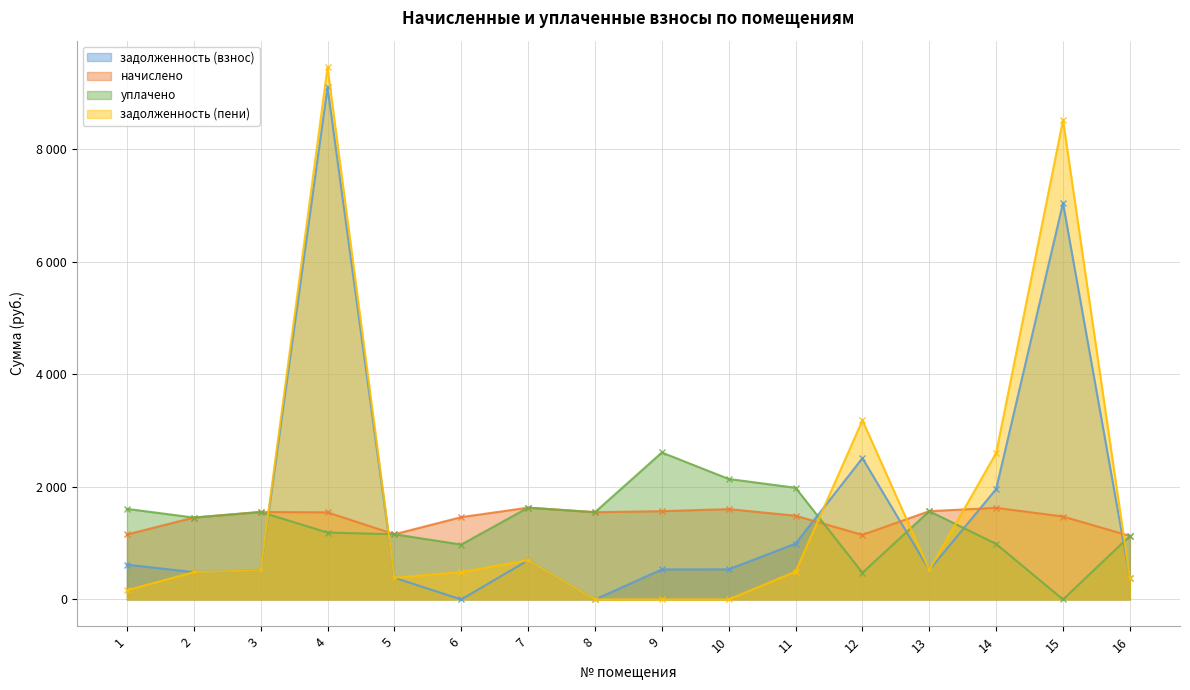

At which category does задолженность (пени) reach its first local valley?

5